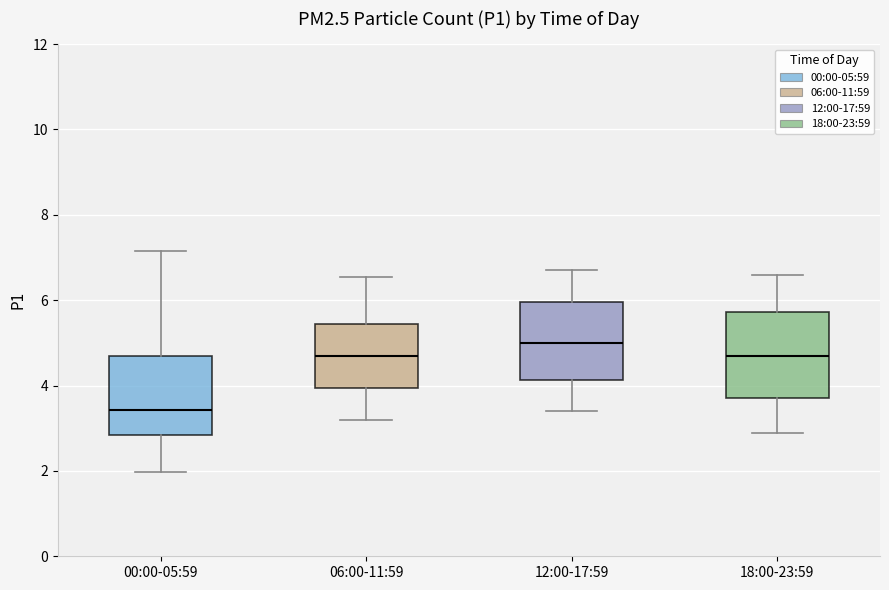

Which box's median line is the lowest?

00:00-05:59